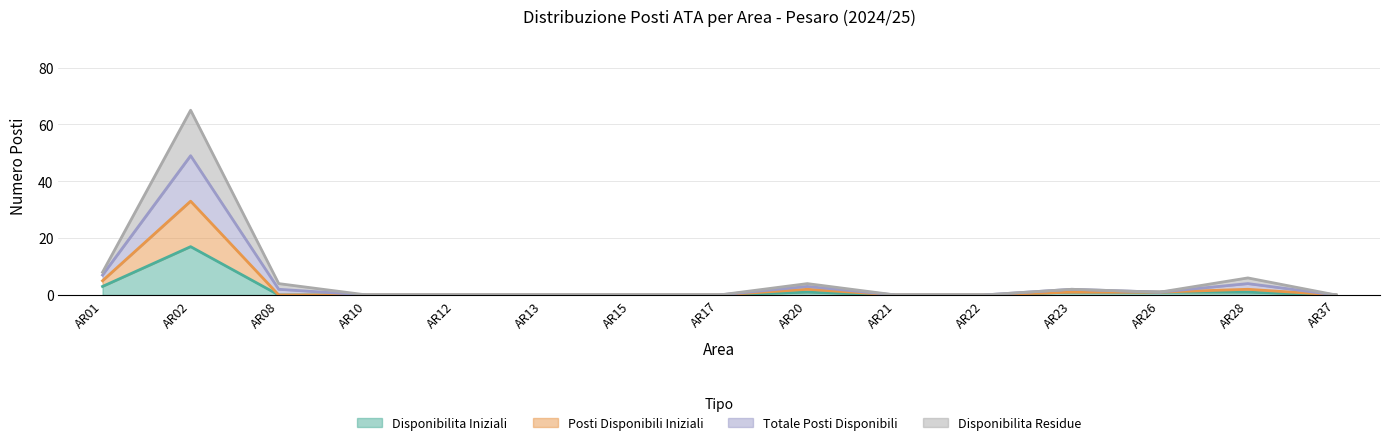

What is the total value across all series at AR28?

6